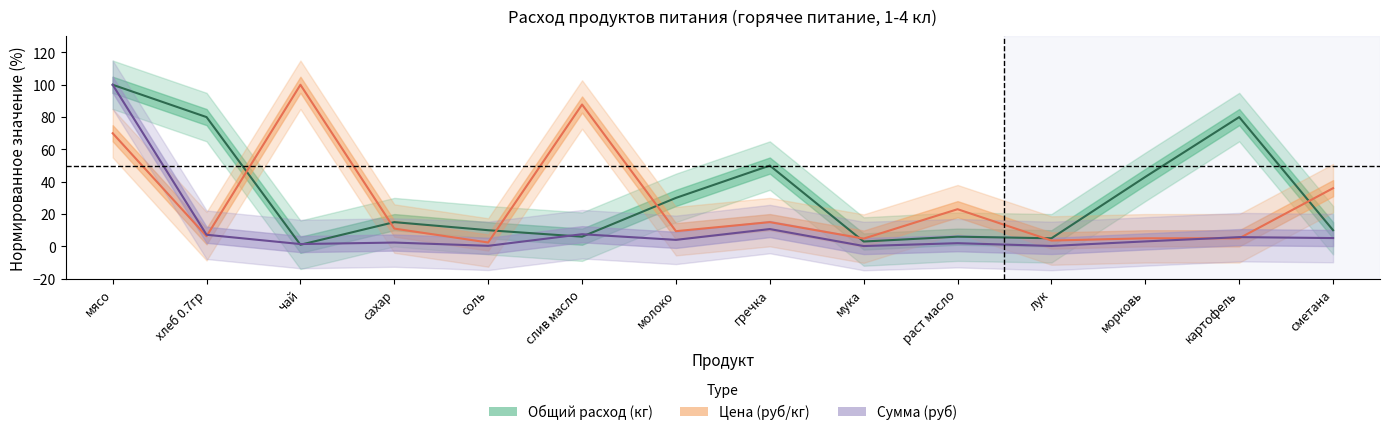

Is this an area chart (filled region under the line)?

No